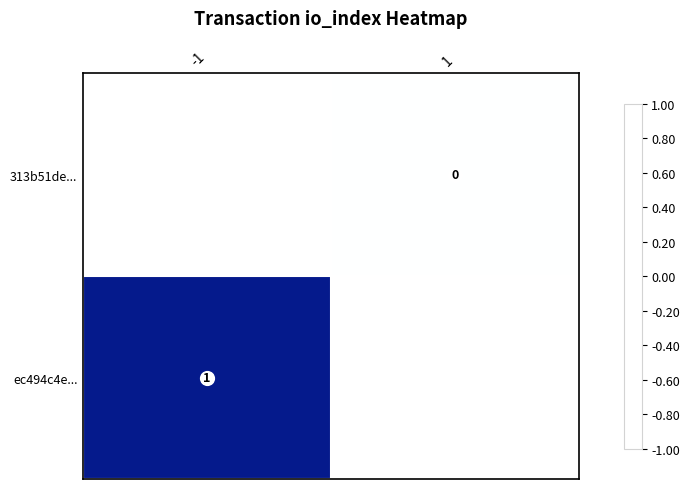

Between 1 and -1, which is larger?

-1